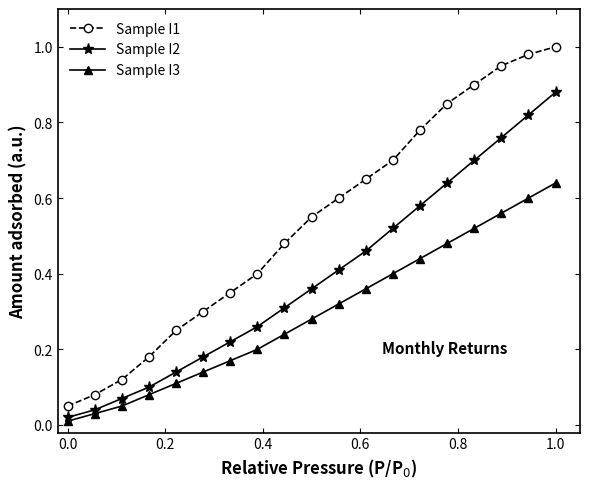

True or false: Sample I3 and Sample I1 intersect in this chart.

False